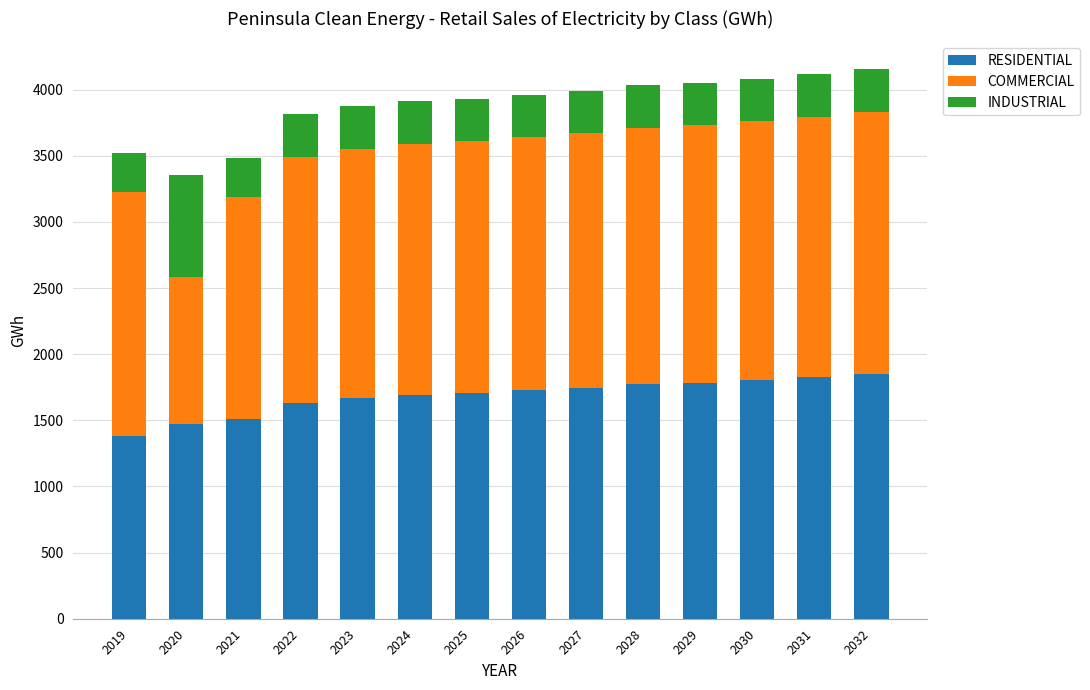

What is the total value across all series at 2020?

3353.8